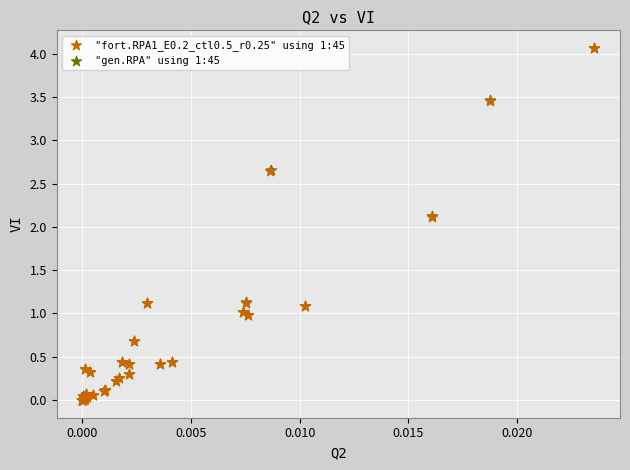

Which series has the largest Y range (max minus min)?

"gen.RPA" using 1:45